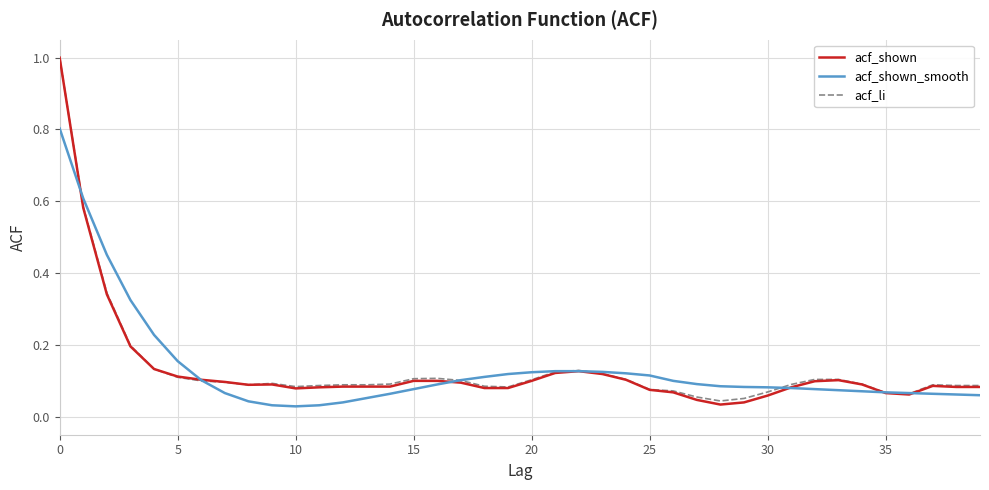

Which series has the largest range (max minus min)?

acf_shown